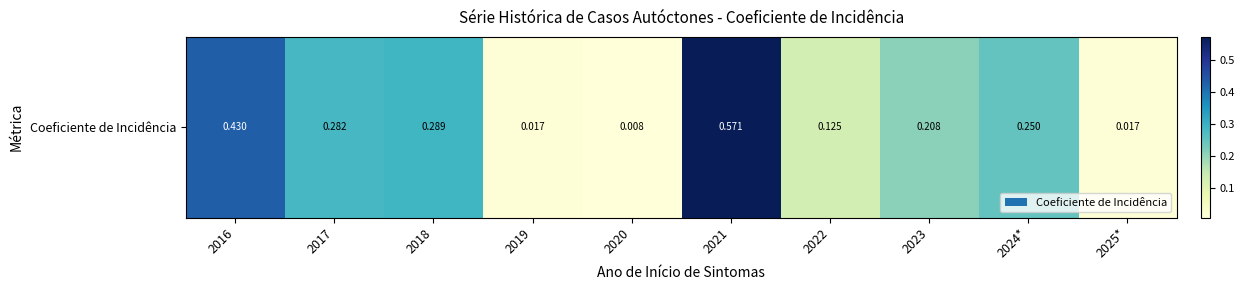

List the labels in order of value, smallest first.

2020, 2025*, 2019, 2022, 2023, 2024*, 2017, 2018, 2016, 2021